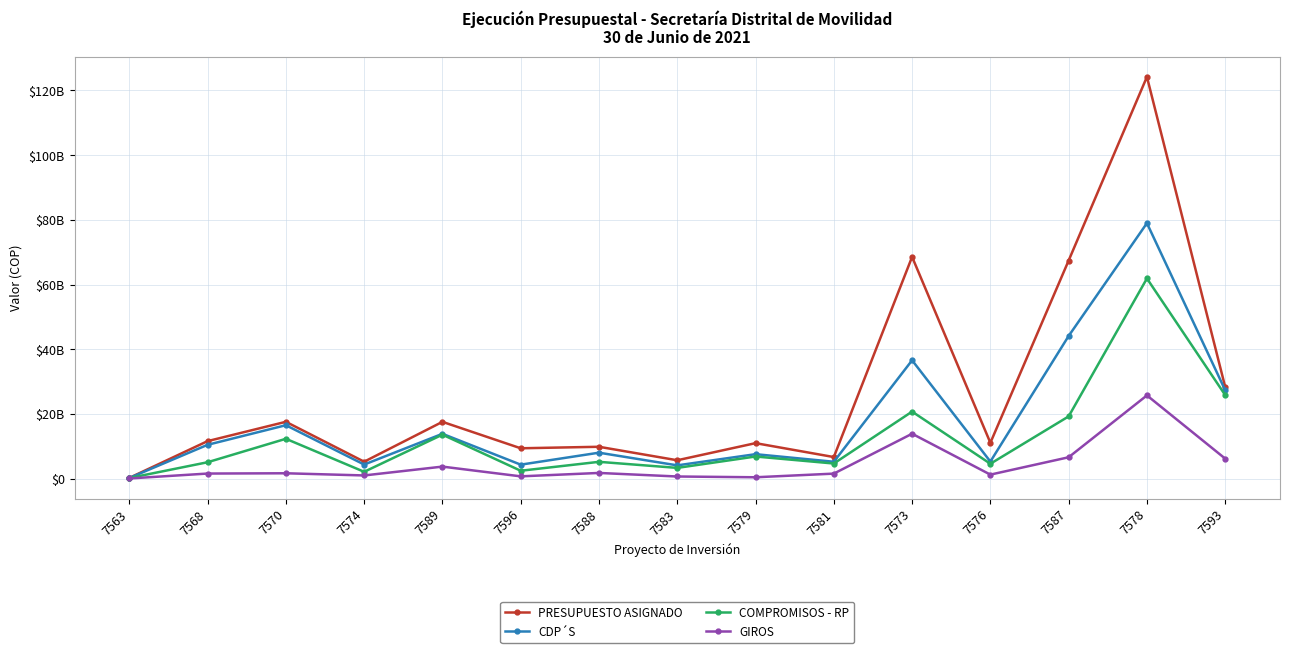

At which label is CDP´S closest to 39578286110?

7573